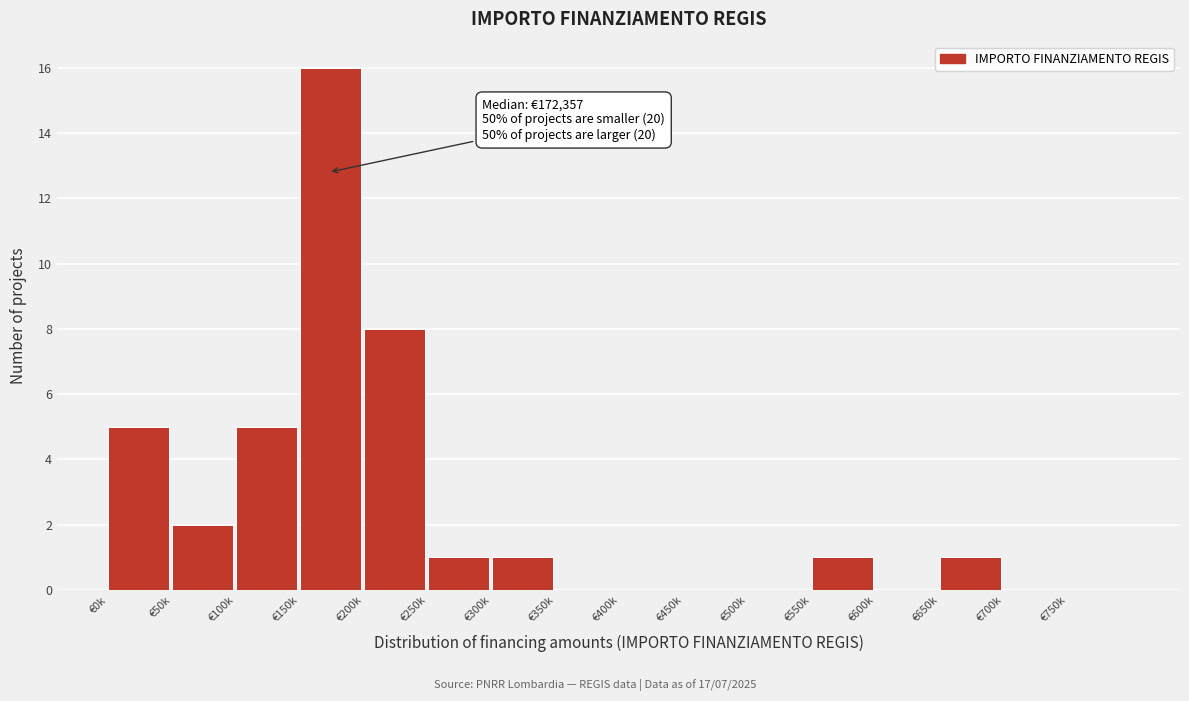

Reading left to right, list all the values displayed in this chart.

€0k=5	€50k=2	€100k=5	€150k=16	€200k=8	€250k=1	€300k=1	€350k=0	€400k=0	€450k=0	€500k=0	€550k=1	€600k=0	€650k=1	€700k=0	€750k=0